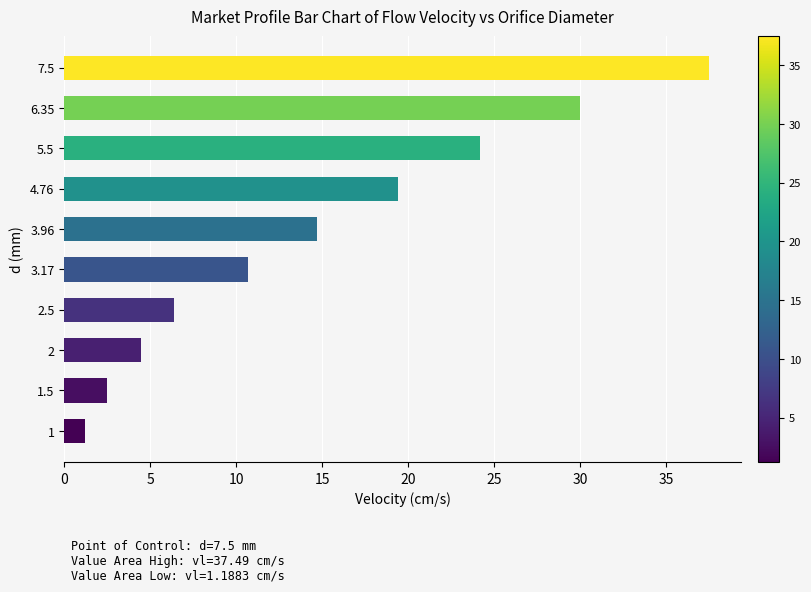

Between 1.5 and 3.17, which is larger?

3.17